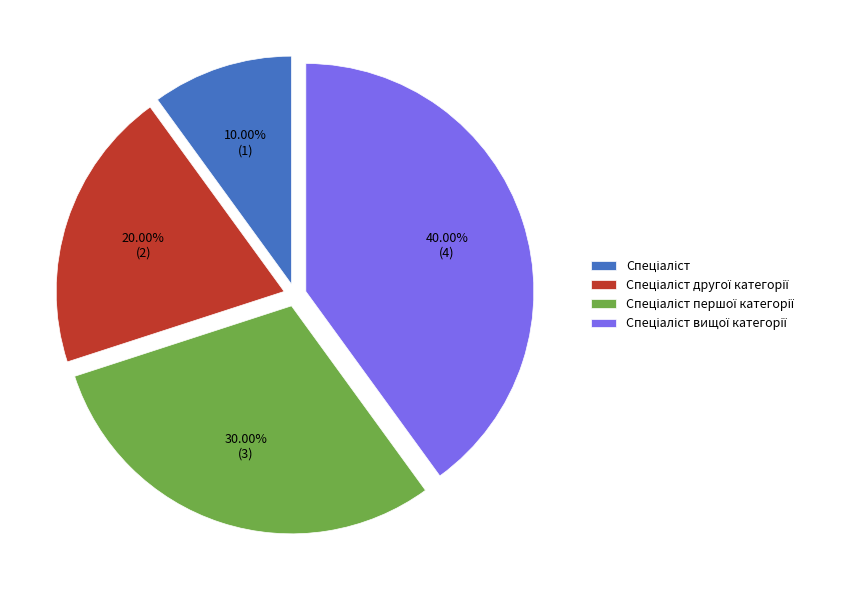

Is there a majority slice in this chart?

No